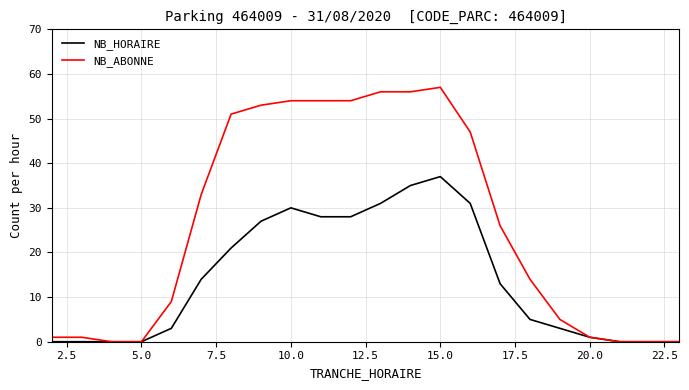

Which series has the largest range (max minus min)?

NB_ABONNE